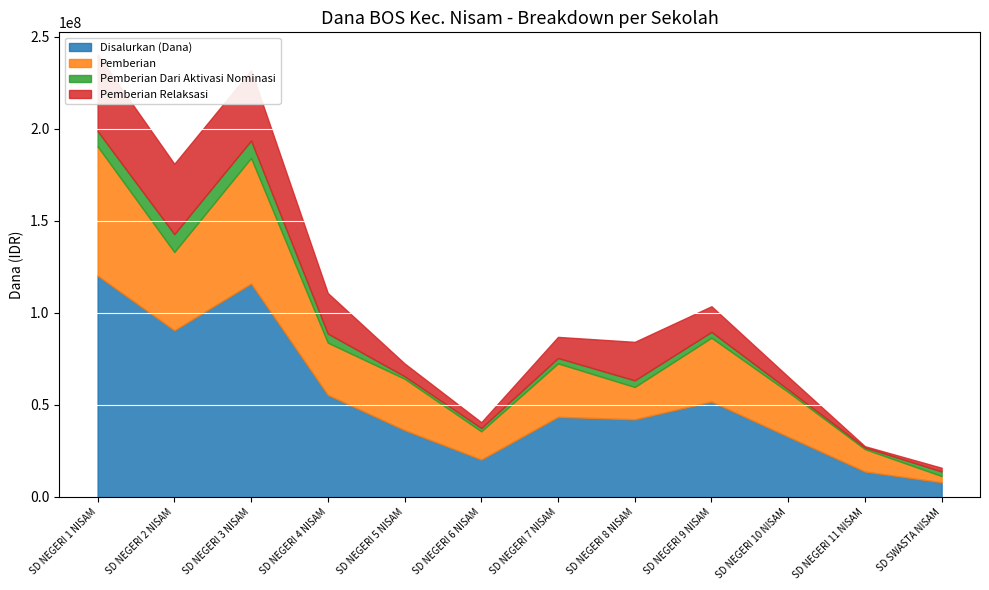

What is the sum of the Pemberian Relaksasi values at SD NEGERI 4 NISAM and SD NEGERI 5 NISAM?

29025000